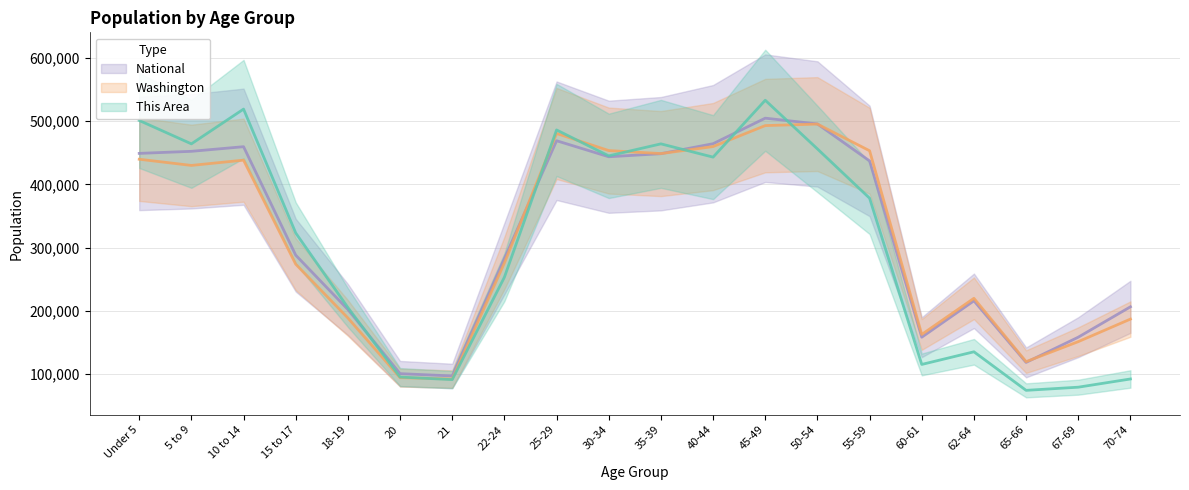

At which category does Washington reach its first local valley?

5 to 9